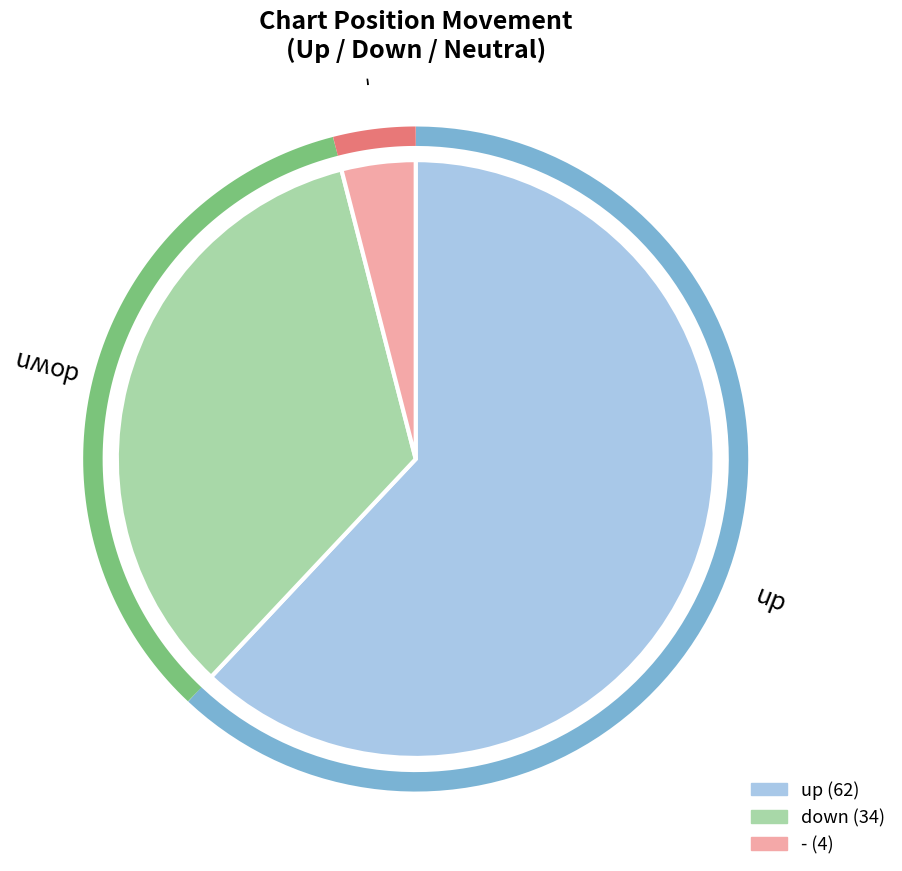

Between up and -, which is larger?

up